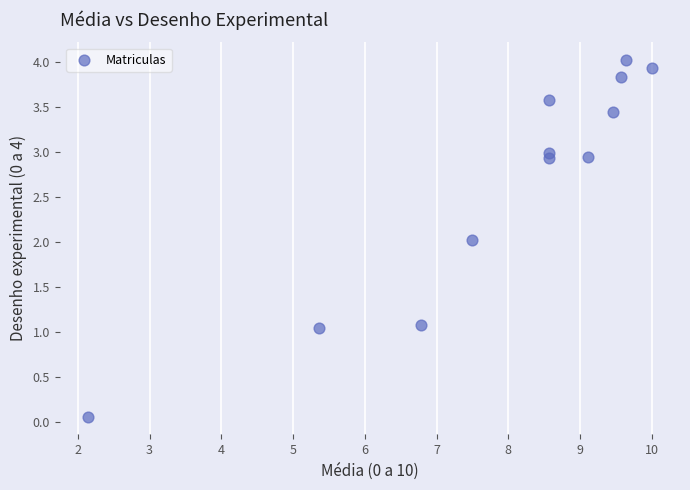

What is the range of X values (max minus min)?

7.9